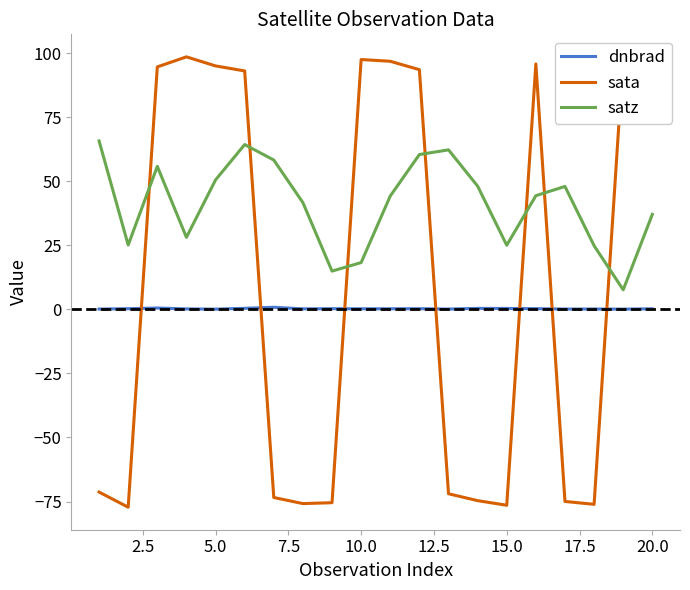

What is the difference between the maximum and minimum values in the sata series?

175.8